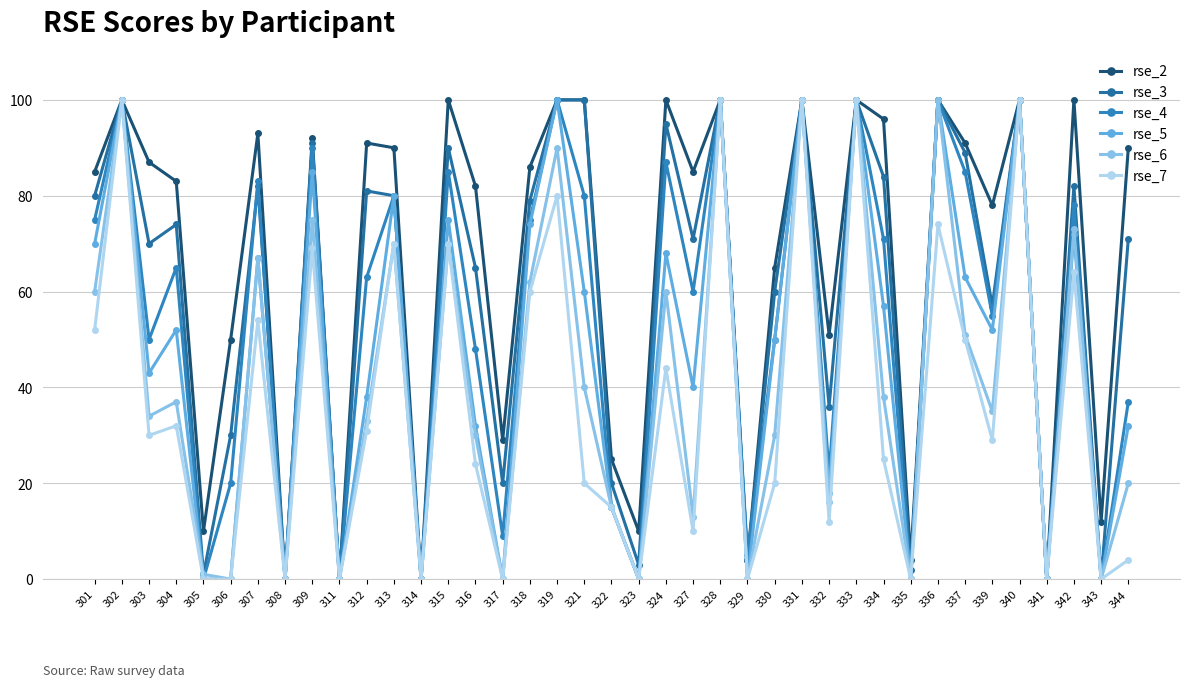

List the labels in order of rse_6 value, smallest first.

306, 308, 311, 314, 317, 323, 329, 335, 341, 343, 305, 327, 322, 332, 344, 316, 330, 312, 303, 339, 304, 334, 321, 337, 301, 324, 318, 307, 313, 315, 342, 309, 319, 302, 328, 331, 333, 336, 340